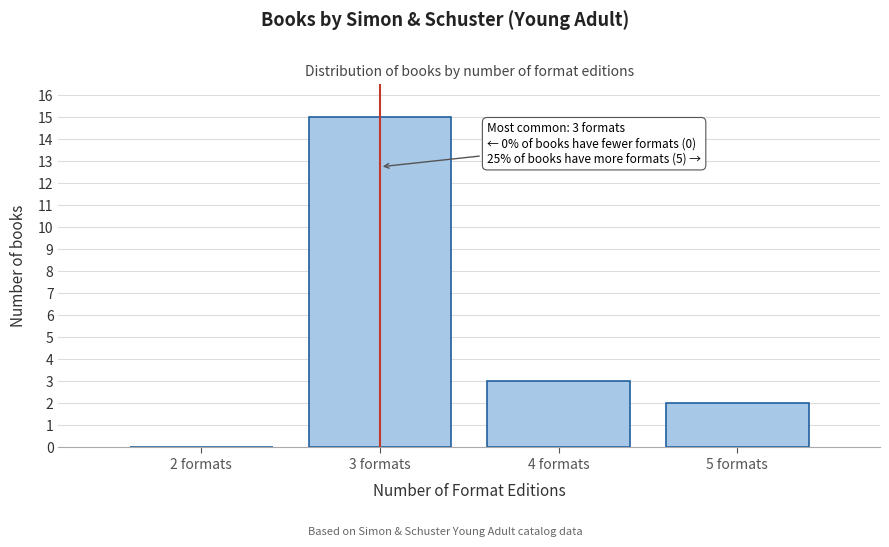

Reading left to right, list all the values displayed in this chart.

2 formats=0	3 formats=15	4 formats=3	5 formats=2